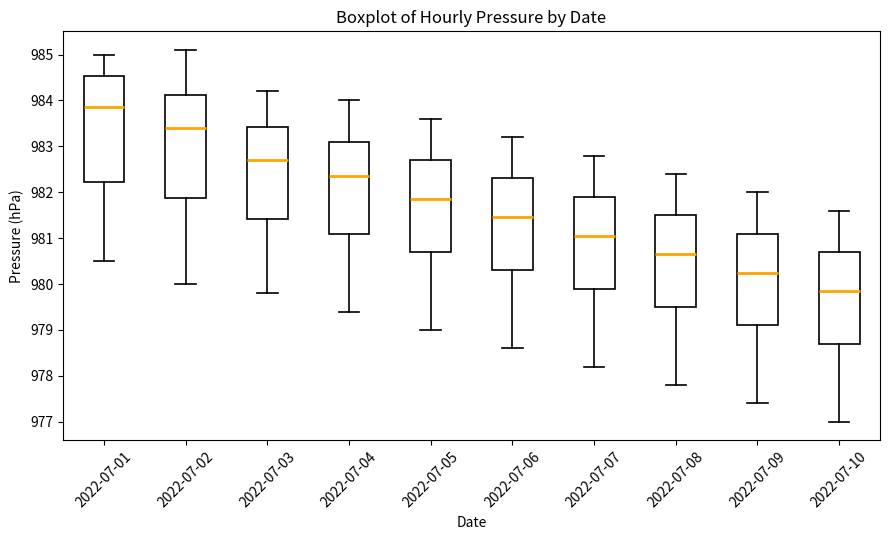

Reading left to right, read every box against the y-axis: the position of its median line, the range the box covers, and the ends of its whiskers. The values are not printed on the chart, so give them approximately, as read against the axis.

2022-07-01: median 983.9, box 982.2 to 984.5, whiskers 980.5 to 985.0
2022-07-02: median 983.4, box 981.9 to 984.1, whiskers 980.0 to 985.1
2022-07-03: median 982.7, box 981.4 to 983.4, whiskers 979.8 to 984.2
2022-07-04: median 982.4, box 981.1 to 983.1, whiskers 979.4 to 984.0
2022-07-05: median 981.9, box 980.7 to 982.7, whiskers 979.0 to 983.6
2022-07-06: median 981.5, box 980.3 to 982.3, whiskers 978.6 to 983.2
2022-07-07: median 981.1, box 979.9 to 981.9, whiskers 978.2 to 982.8
2022-07-08: median 980.7, box 979.5 to 981.5, whiskers 977.8 to 982.4
2022-07-09: median 980.3, box 979.1 to 981.1, whiskers 977.4 to 982.0
2022-07-10: median 979.9, box 978.7 to 980.7, whiskers 977.0 to 981.6